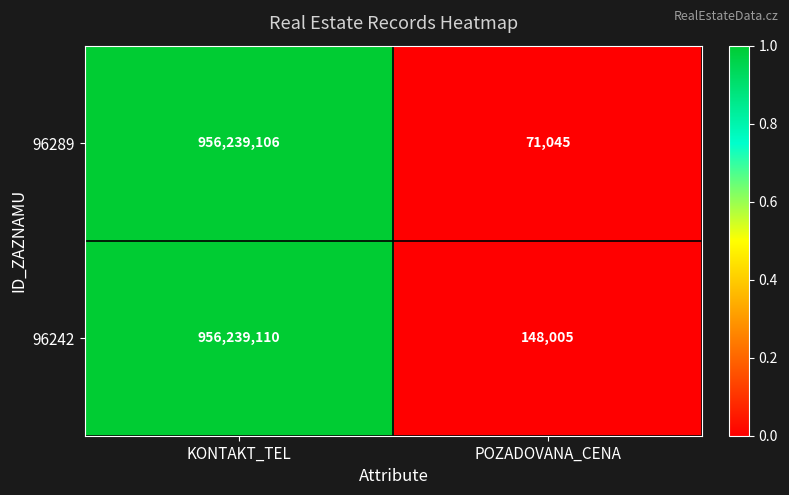

How many values in the 96289 series are below 956239106?

1